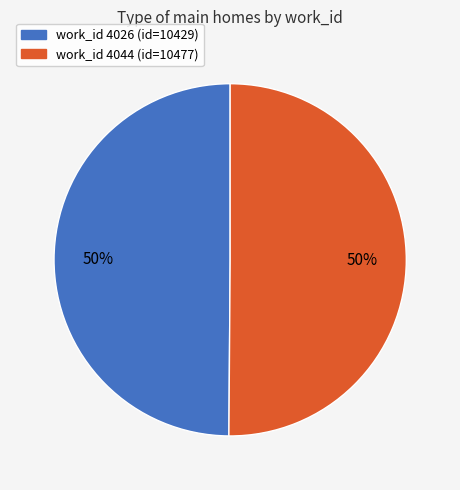

To the nearest percent, what is the average slice percentage?

50%